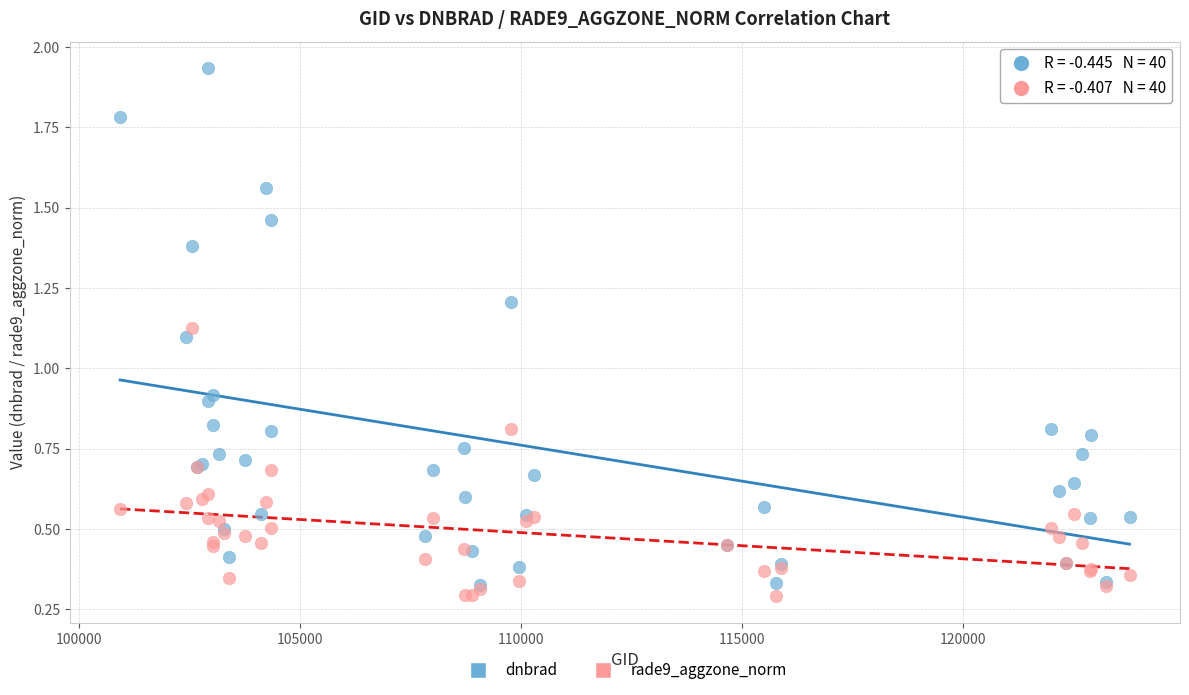

What are all the series names shown in the legend?

dnbrad, rade9_aggzone_norm